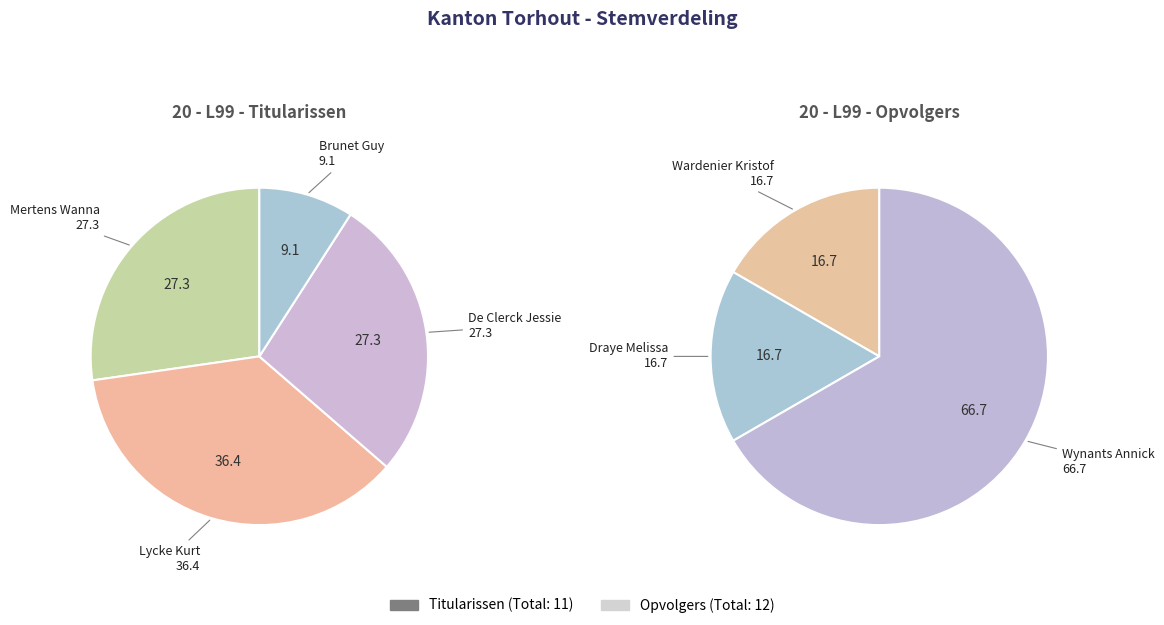

Is it true that 4 is 81% of the pie?

False